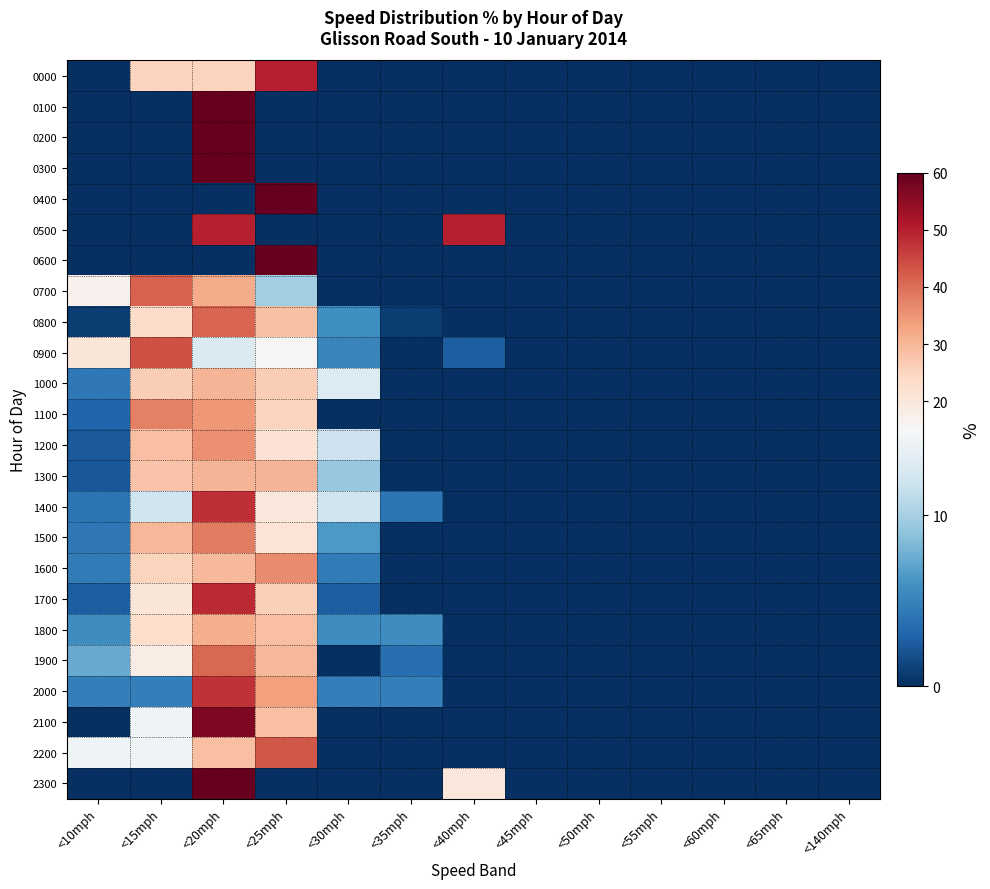

Reading right to left, list all the values displayed in this chart.

0000: <140mph=0.0	<65mph=0.0	<60mph=0.0	<55mph=0.0	<50mph=0.0	<45mph=0.0	<40mph=0.0	<35mph=0.0	<30mph=0.0	<25mph=50.0	<20mph=25.0	<15mph=25.0	<10mph=0.0
0100: <140mph=0.0	<65mph=0.0	<60mph=0.0	<55mph=0.0	<50mph=0.0	<45mph=0.0	<40mph=0.0	<35mph=0.0	<30mph=0.0	<25mph=0.0	<20mph=100.0	<15mph=0.0	<10mph=0.0
0200: <140mph=0.0	<65mph=0.0	<60mph=0.0	<55mph=0.0	<50mph=0.0	<45mph=0.0	<40mph=0.0	<35mph=0.0	<30mph=0.0	<25mph=0.0	<20mph=100.0	<15mph=0.0	<10mph=0.0
0300: <140mph=0.0	<65mph=0.0	<60mph=0.0	<55mph=0.0	<50mph=0.0	<45mph=0.0	<40mph=0.0	<35mph=0.0	<30mph=0.0	<25mph=0.0	<20mph=100.0	<15mph=0.0	<10mph=0.0
0400: <140mph=0.0	<65mph=0.0	<60mph=0.0	<55mph=0.0	<50mph=0.0	<45mph=0.0	<40mph=0.0	<35mph=0.0	<30mph=0.0	<25mph=100.0	<20mph=0.0	<15mph=0.0	<10mph=0.0
0500: <140mph=0.0	<65mph=0.0	<60mph=0.0	<55mph=0.0	<50mph=0.0	<45mph=0.0	<40mph=50.0	<35mph=0.0	<30mph=0.0	<25mph=0.0	<20mph=50.0	<15mph=0.0	<10mph=0.0
0600: <140mph=0.0	<65mph=0.0	<60mph=0.0	<55mph=0.0	<50mph=0.0	<45mph=0.0	<40mph=0.0	<35mph=0.0	<30mph=0.0	<25mph=100.0	<20mph=0.0	<15mph=0.0	<10mph=0.0
0700: <140mph=0.0	<65mph=0.0	<60mph=0.0	<55mph=0.0	<50mph=0.0	<45mph=0.0	<40mph=0.0	<35mph=0.0	<30mph=0.0	<25mph=9.8	<20mph=31.7	<15mph=41.5	<10mph=17.1
0800: <140mph=0.0	<65mph=0.0	<60mph=0.0	<55mph=0.0	<50mph=0.0	<45mph=0.0	<40mph=0.0	<35mph=0.8	<30mph=5.8	<25mph=28.1	<20mph=41.3	<15mph=23.1	<10mph=0.8
0900: <140mph=0.0	<65mph=0.0	<60mph=0.0	<55mph=0.0	<50mph=0.0	<45mph=0.0	<40mph=2.6	<35mph=0.0	<30mph=5.1	<25mph=15.4	<20mph=12.8	<15mph=43.6	<10mph=20.5
1000: <140mph=0.0	<65mph=0.0	<60mph=0.0	<55mph=0.0	<50mph=0.0	<45mph=0.0	<40mph=0.0	<35mph=0.0	<30mph=13.0	<25mph=26.1	<20mph=30.4	<15mph=26.1	<10mph=4.3
1100: <140mph=0.0	<65mph=0.0	<60mph=0.0	<55mph=0.0	<50mph=0.0	<45mph=0.0	<40mph=0.0	<35mph=0.0	<30mph=0.0	<25mph=25.0	<20mph=34.4	<15mph=37.5	<10mph=3.1
1200: <140mph=0.0	<65mph=0.0	<60mph=0.0	<55mph=0.0	<50mph=0.0	<45mph=0.0	<40mph=0.0	<35mph=0.0	<30mph=11.9	<25mph=21.4	<20mph=35.7	<15mph=28.6	<10mph=2.4
1300: <140mph=0.0	<65mph=0.0	<60mph=0.0	<55mph=0.0	<50mph=0.0	<45mph=0.0	<40mph=0.0	<35mph=0.0	<30mph=9.3	<25mph=30.2	<20mph=30.2	<15mph=27.9	<10mph=2.3
1400: <140mph=0.0	<65mph=0.0	<60mph=0.0	<55mph=0.0	<50mph=0.0	<45mph=0.0	<40mph=0.0	<35mph=4.0	<30mph=12.0	<25mph=20.0	<20mph=48.0	<15mph=12.0	<10mph=4.0
1500: <140mph=0.0	<65mph=0.0	<60mph=0.0	<55mph=0.0	<50mph=0.0	<45mph=0.0	<40mph=0.0	<35mph=0.0	<30mph=6.4	<25mph=21.3	<20mph=38.3	<15mph=29.8	<10mph=4.3
1600: <140mph=0.0	<65mph=0.0	<60mph=0.0	<55mph=0.0	<50mph=0.0	<45mph=0.0	<40mph=0.0	<35mph=0.0	<30mph=4.5	<25mph=36.4	<20mph=29.5	<15mph=25.0	<10mph=4.5
1700: <140mph=0.0	<65mph=0.0	<60mph=0.0	<55mph=0.0	<50mph=0.0	<45mph=0.0	<40mph=0.0	<35mph=0.0	<30mph=2.6	<25mph=25.6	<20mph=48.7	<15mph=20.5	<10mph=2.6
1800: <140mph=0.0	<65mph=0.0	<60mph=0.0	<55mph=0.0	<50mph=0.0	<45mph=0.0	<40mph=0.0	<35mph=5.7	<30mph=5.7	<25mph=28.6	<20mph=31.4	<15mph=22.9	<10mph=5.7
1900: <140mph=0.0	<65mph=0.0	<60mph=0.0	<55mph=0.0	<50mph=0.0	<45mph=0.0	<40mph=0.0	<35mph=3.7	<30mph=0.0	<25mph=29.6	<20mph=40.7	<15mph=18.5	<10mph=7.4
2000: <140mph=0.0	<65mph=0.0	<60mph=0.0	<55mph=0.0	<50mph=0.0	<45mph=0.0	<40mph=0.0	<35mph=4.8	<30mph=4.8	<25mph=33.3	<20mph=47.6	<15mph=4.8	<10mph=4.8
2100: <140mph=0.0	<65mph=0.0	<60mph=0.0	<55mph=0.0	<50mph=0.0	<45mph=0.0	<40mph=0.0	<35mph=0.0	<30mph=0.0	<25mph=28.6	<20mph=57.1	<15mph=14.3	<10mph=0.0
2200: <140mph=0.0	<65mph=0.0	<60mph=0.0	<55mph=0.0	<50mph=0.0	<45mph=0.0	<40mph=0.0	<35mph=0.0	<30mph=0.0	<25mph=42.9	<20mph=28.6	<15mph=14.3	<10mph=14.3
2300: <140mph=0.0	<65mph=0.0	<60mph=0.0	<55mph=0.0	<50mph=0.0	<45mph=0.0	<40mph=20.0	<35mph=0.0	<30mph=0.0	<25mph=0.0	<20mph=80.0	<15mph=0.0	<10mph=0.0